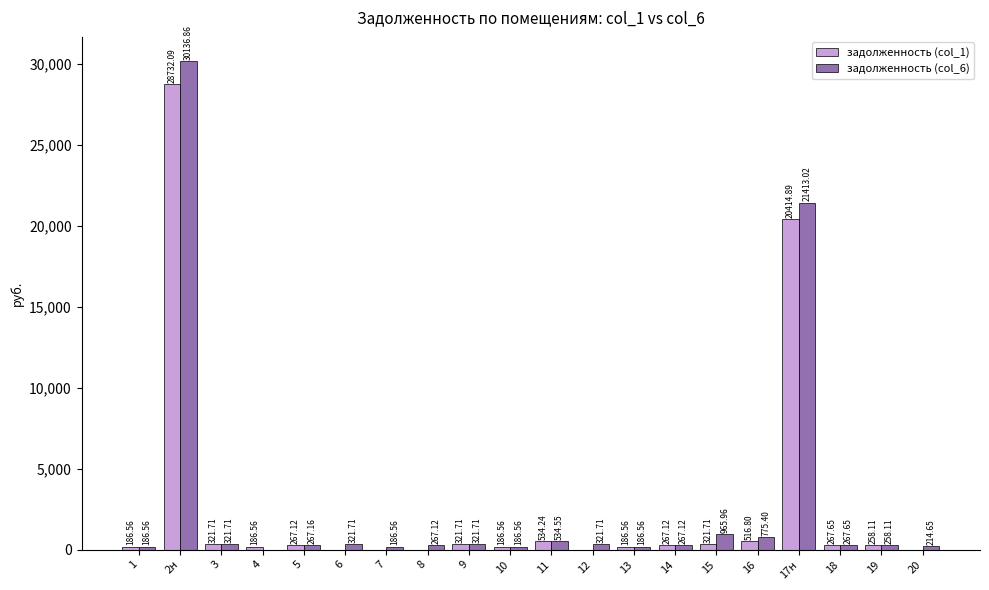

What is the sum of all задолженность (col_1) values?

52969.4